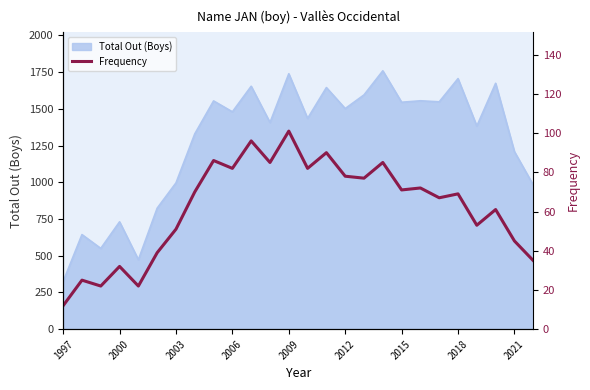

What is the lowest value of the Total Out (Boys) series?

325